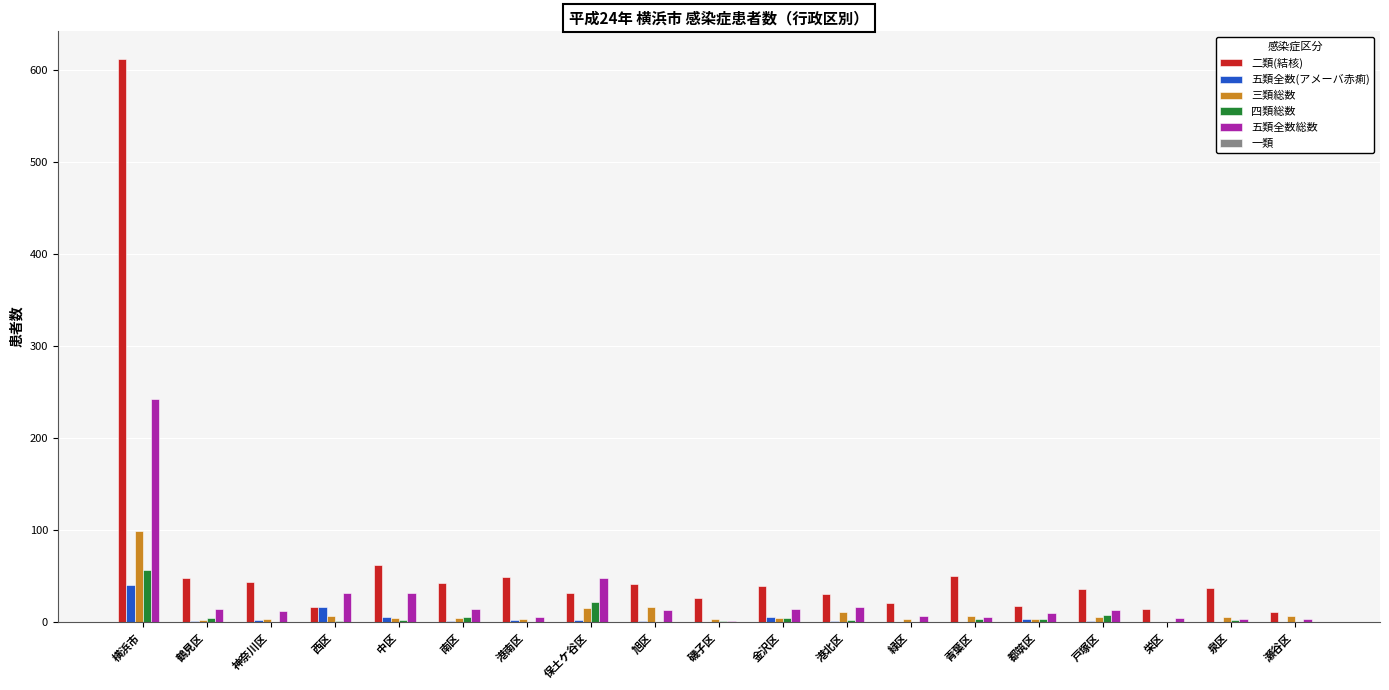

How many data points does each series have?

19